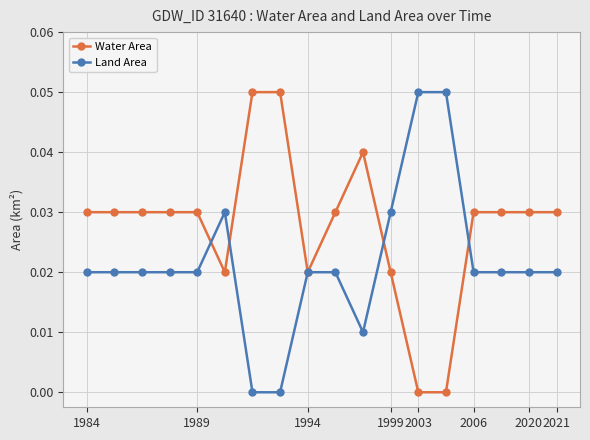

How many data points does each series have?

18